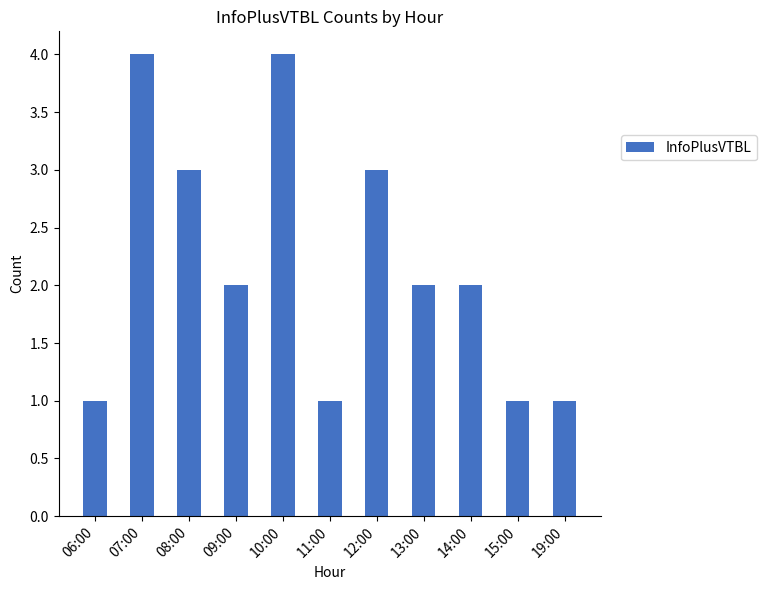

What is the value of the 8th bar from the left?

2